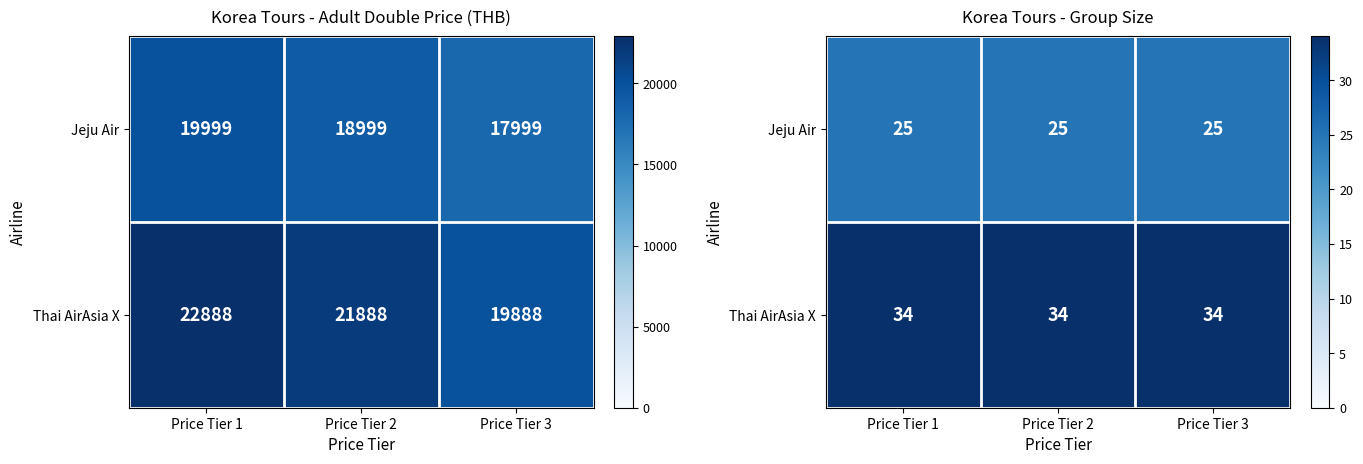

How many series are shown in this chart?

2